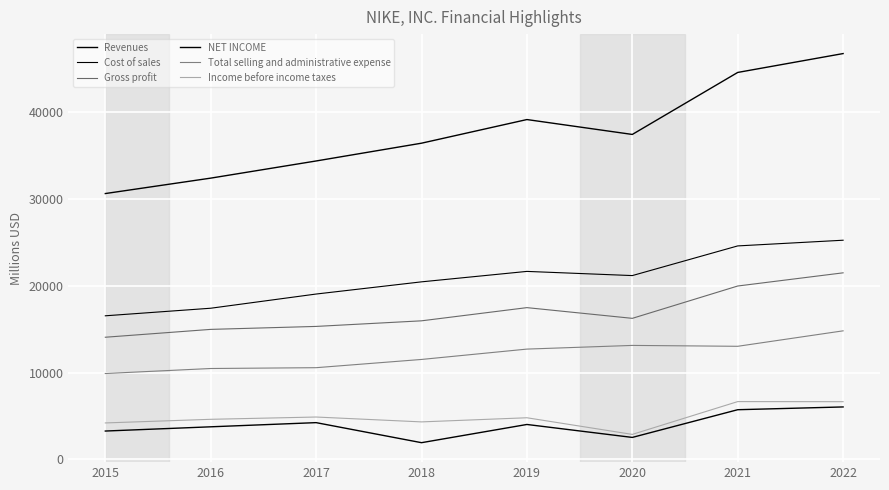

What is the minimum value shown in the chart?

1933